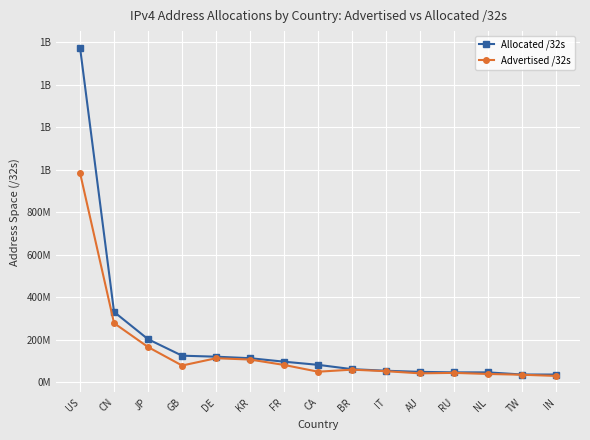

Between CN and JP, which series saw the biggest shift?

Allocated /32s